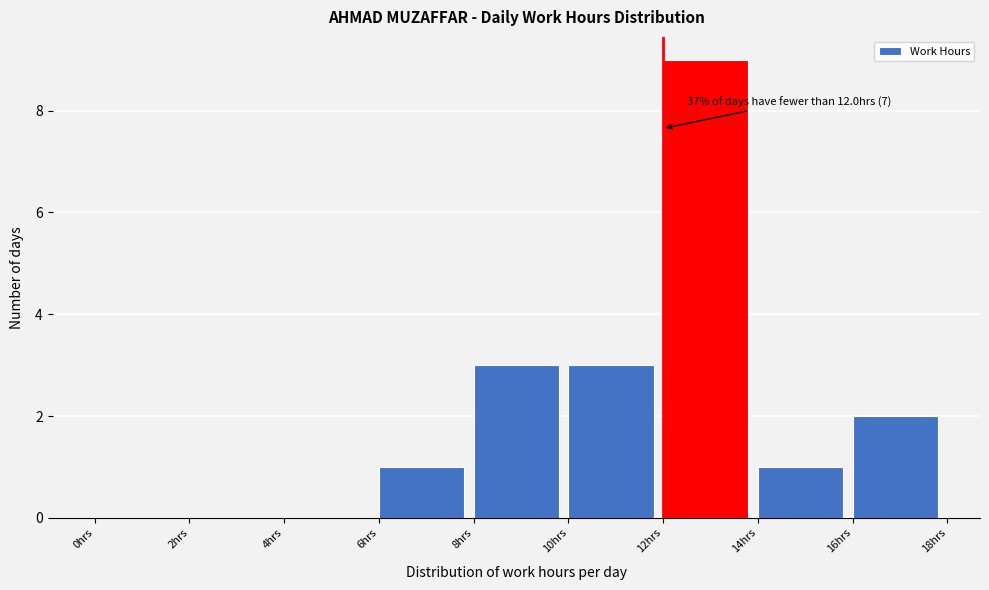

Which range on the x-axis has the tallest bar?

12 to 14